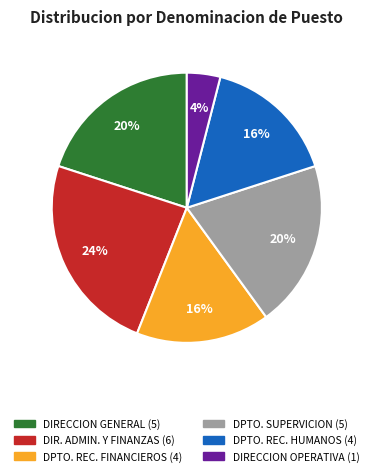

To the nearest percent, what is the difference between the largest and smallest slice percentages?

20%